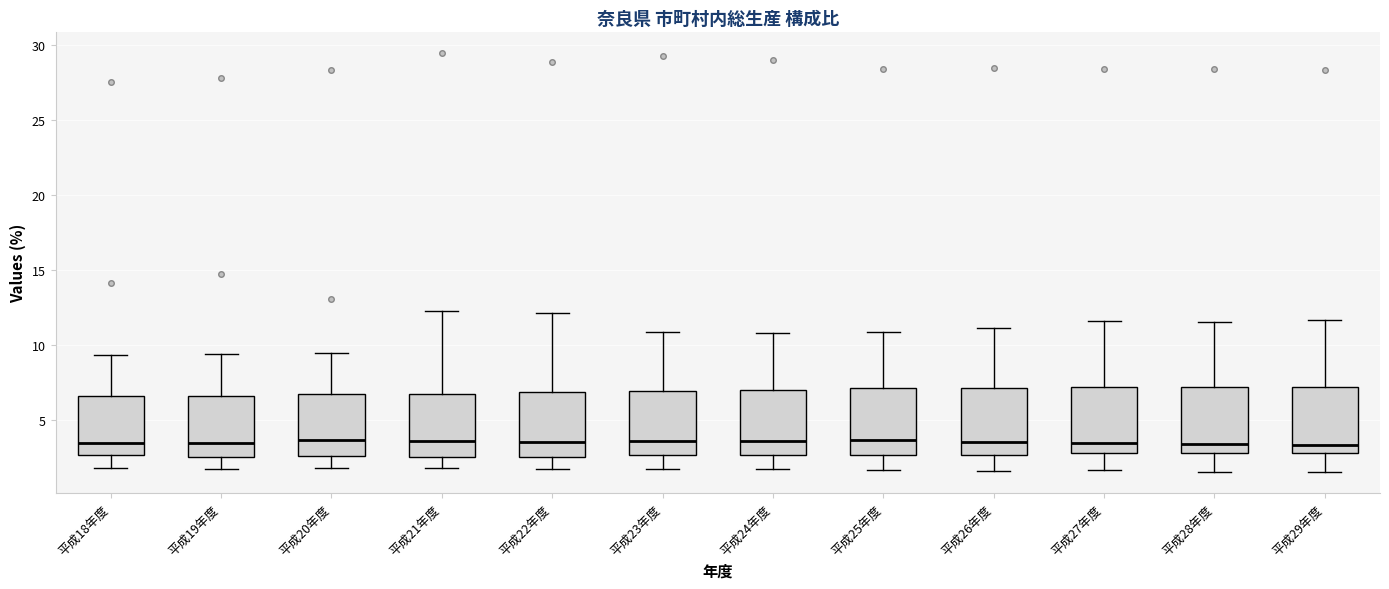

Reading left to right, transcribe this box plot: for each box, give where its median line is, the range the box spans, and where its two whiskers end, as read against the y-axis. The values are not printed on the chart, so give them approximately, as read against the axis.

平成18年度: median 3.5, box 2.5 to 6.5, whiskers 2.0 to 9.5
平成19年度: median 3.5, box 2.5 to 6.5, whiskers 2.0 to 9.5
平成20年度: median 3.5, box 2.5 to 6.5, whiskers 2.0 to 9.5
平成21年度: median 3.5, box 2.5 to 6.5, whiskers 2.0 to 12.5
平成22年度: median 3.5, box 2.5 to 7.0, whiskers 1.5 to 12.0
平成23年度: median 3.5, box 2.5 to 7.0, whiskers 2.0 to 11.0
平成24年度: median 3.5, box 2.5 to 7.0, whiskers 2.0 to 11.0
平成25年度: median 3.5, box 2.5 to 7.0, whiskers 1.5 to 11.0
平成26年度: median 3.5, box 2.5 to 7.0, whiskers 1.5 to 11.0
平成27年度: median 3.5, box 3.0 to 7.0, whiskers 1.5 to 11.5
平成28年度: median 3.5, box 3.0 to 7.0, whiskers 1.5 to 11.5
平成29年度: median 3.5, box 3.0 to 7.0, whiskers 1.5 to 11.5